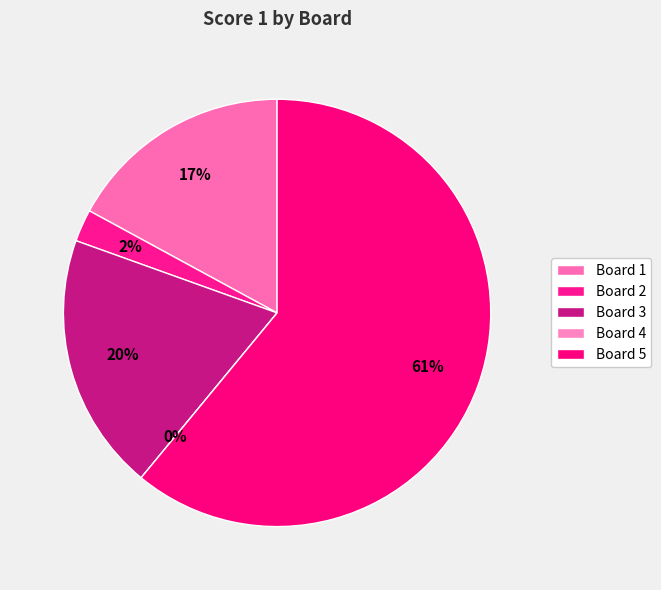

What is the majority slice?

Board 5